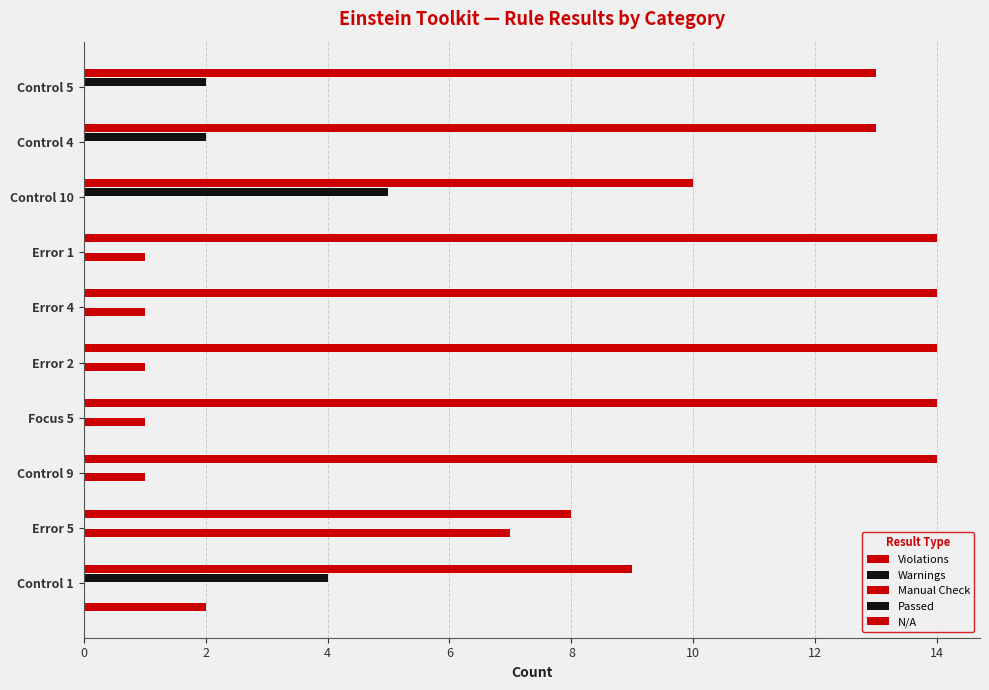

Is it true that Warnings equals 0.1 at 14?

False